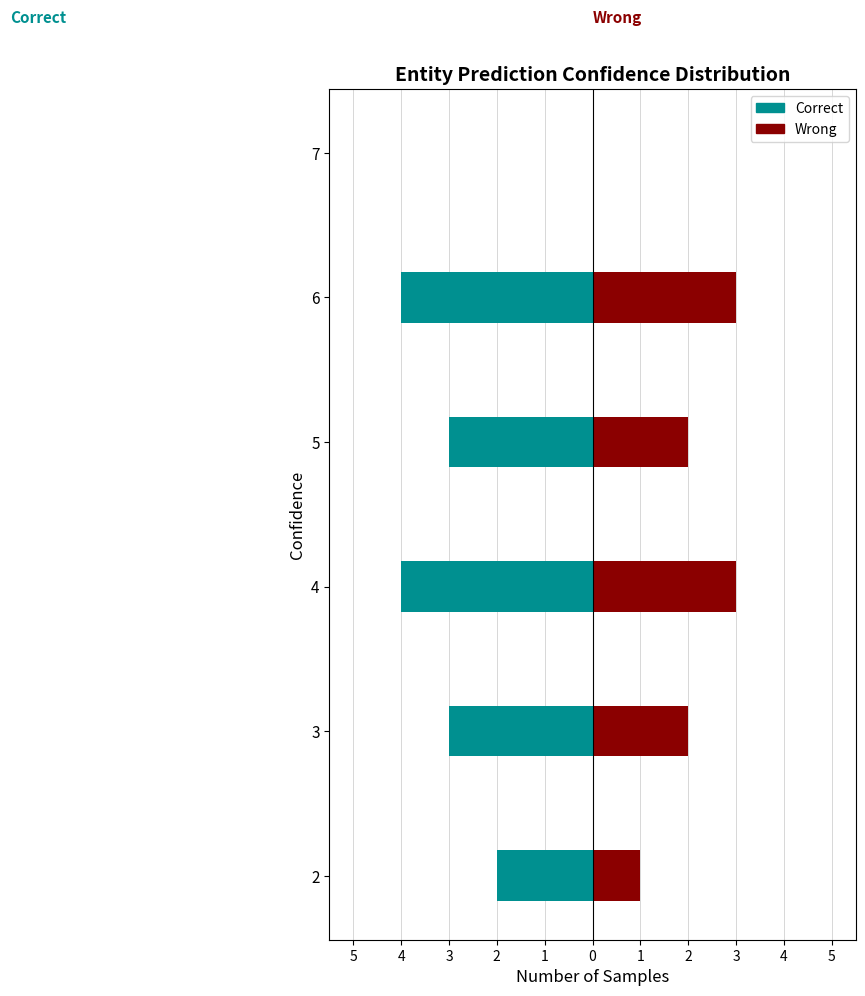

True or false: Wrong has a value of 2 at 4.

False